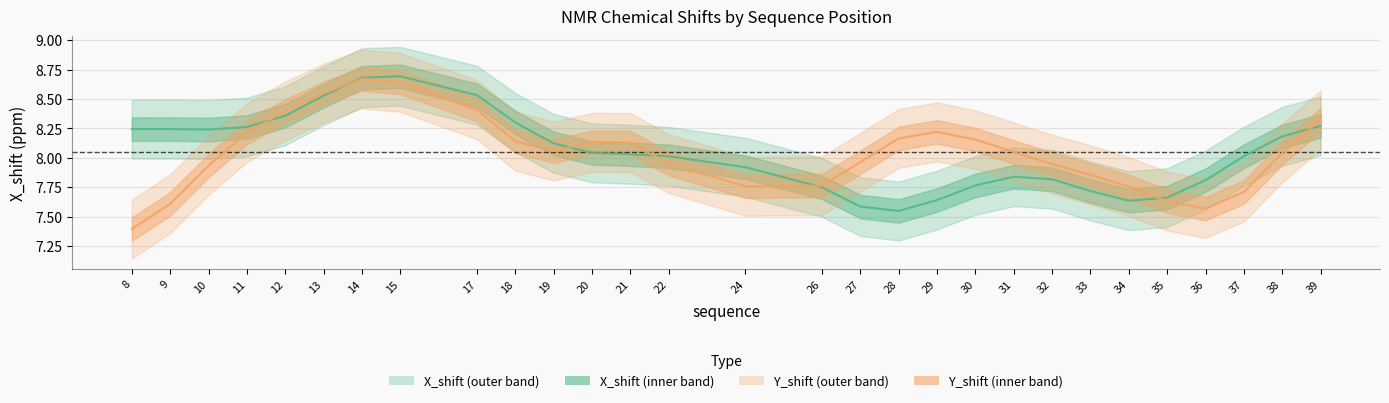

Where is X_shift nearest to the value 8?

22